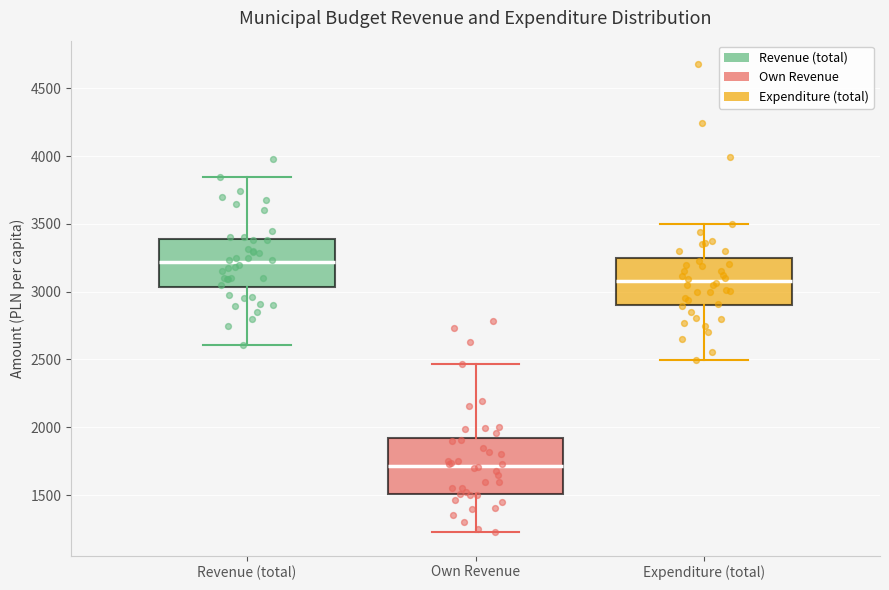

Which box is the tallest, from its lower edge to its upper edge?

Own Revenue